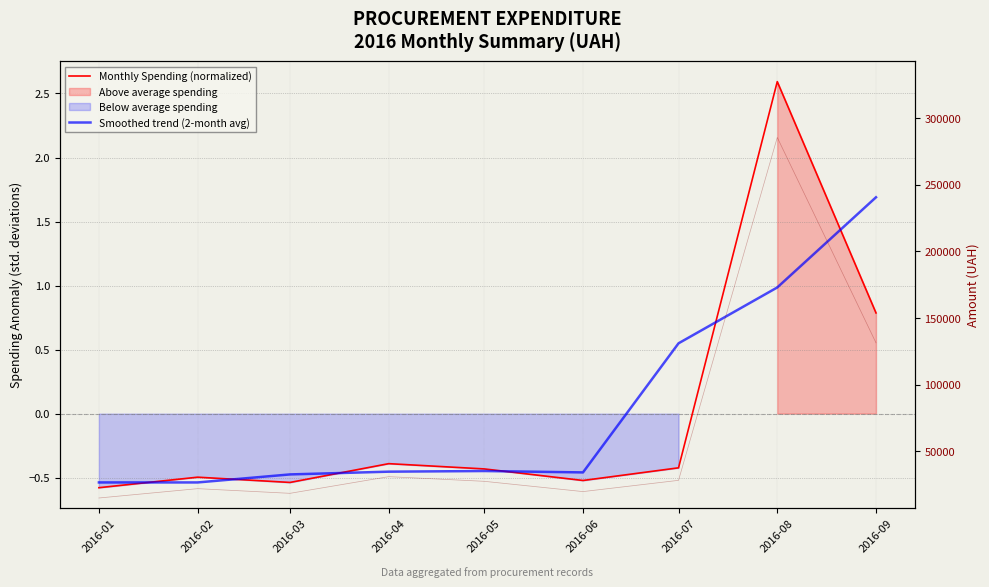

Rank the series by their average value, from lowest to highest.

Monthly Spending (normalized), Smoothed trend (2-month avg)